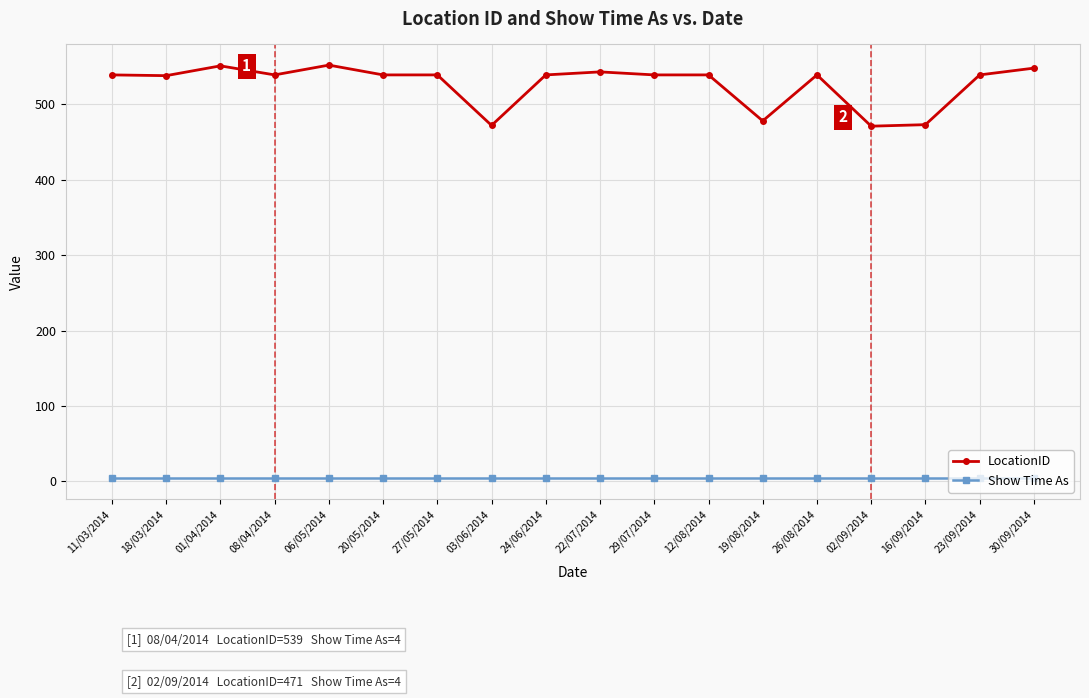

The Show Time As series shows 4 at 26/08/2014. True or false?

True